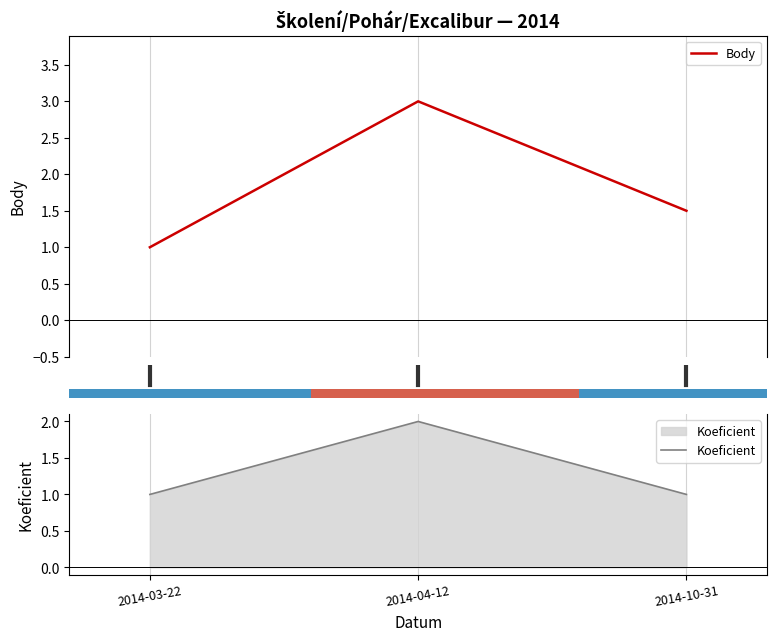

What is the minimum value for Body?

1.0